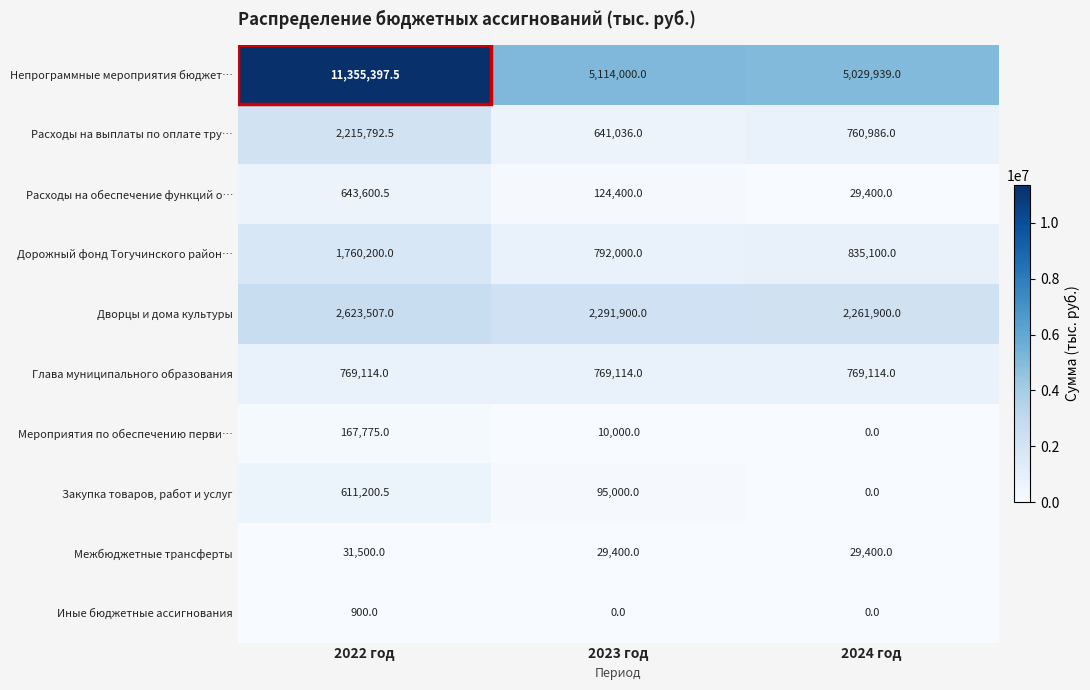

At which label is Мероприятия по обеспечению перви… closest to 83887?

2023 год